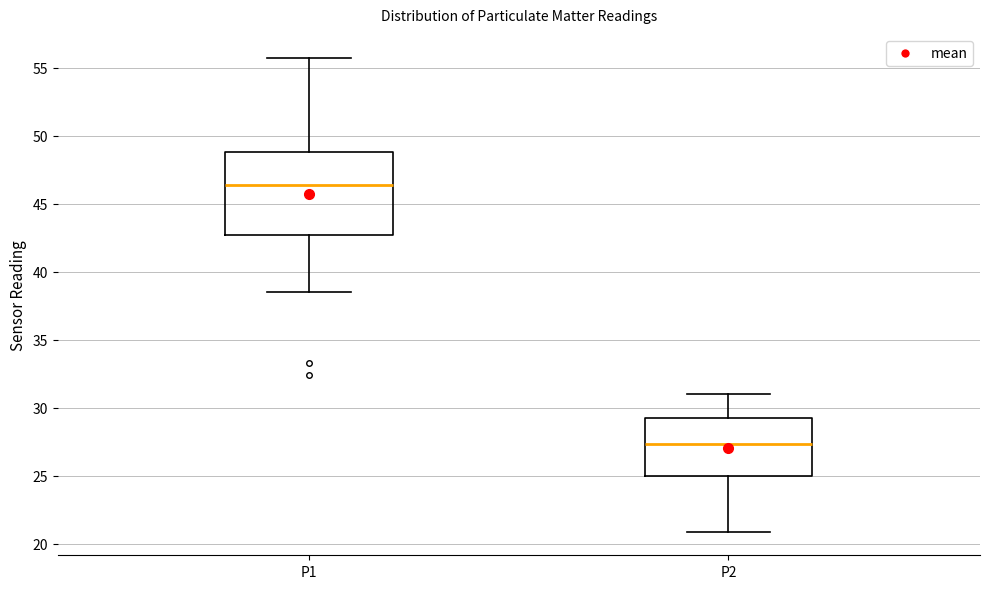

Which box's median line is the highest?

P1